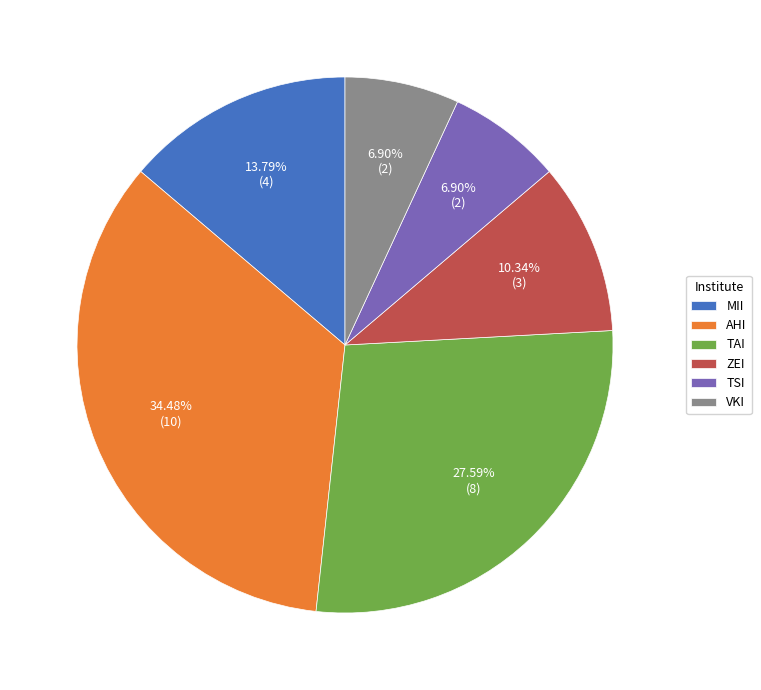

To the nearest percent, what is the combined percentage of VKI and TSI?

14%